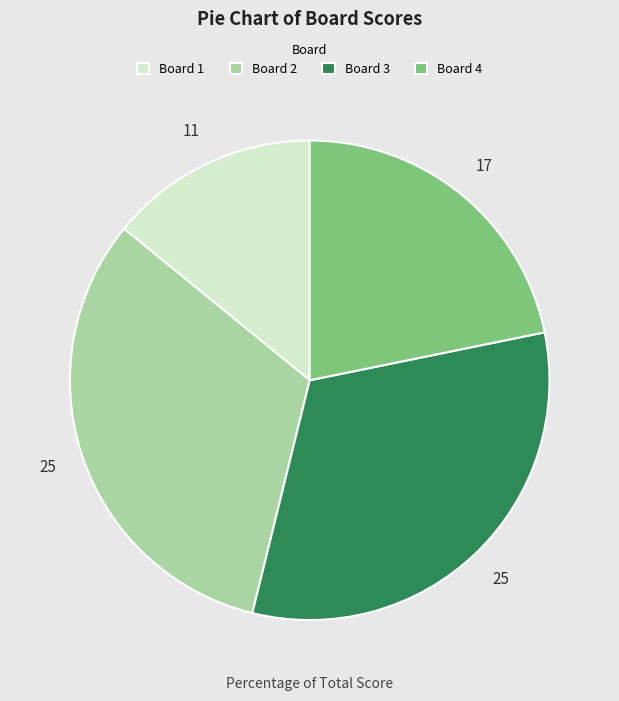

The Board 3 slice represents 32% of the pie. True or false?

True